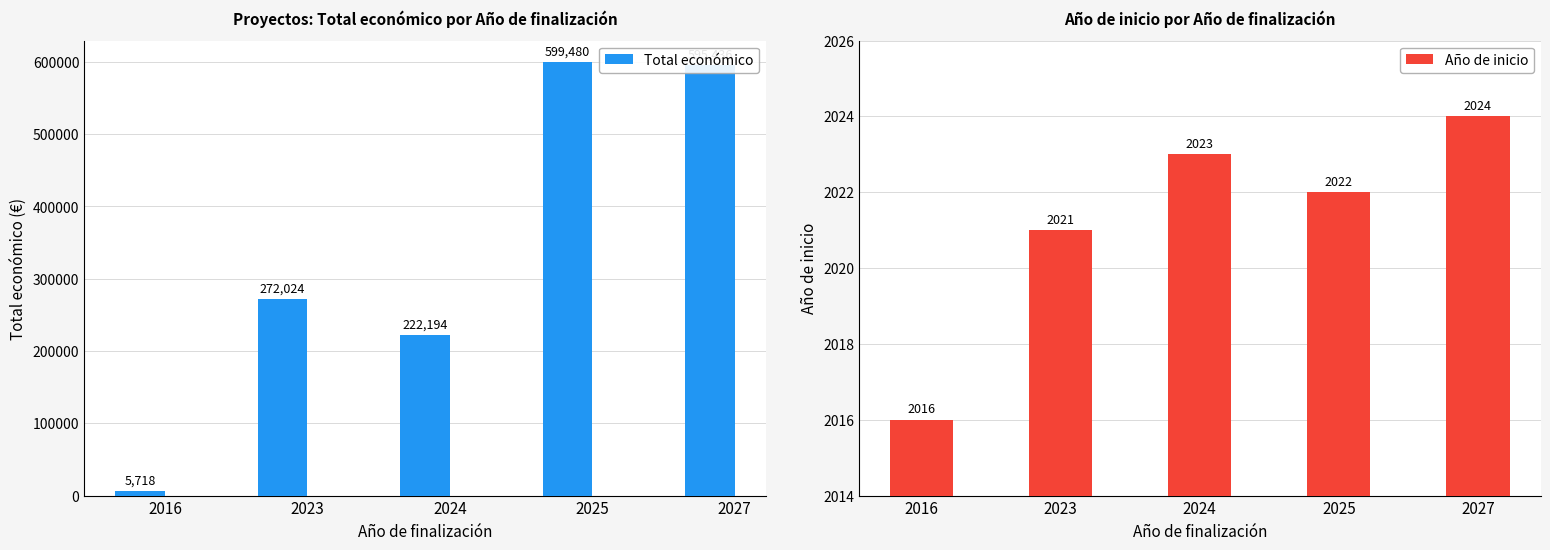

Rank the series at 2024 from highest to lowest value.

Total económico, Año de inicio